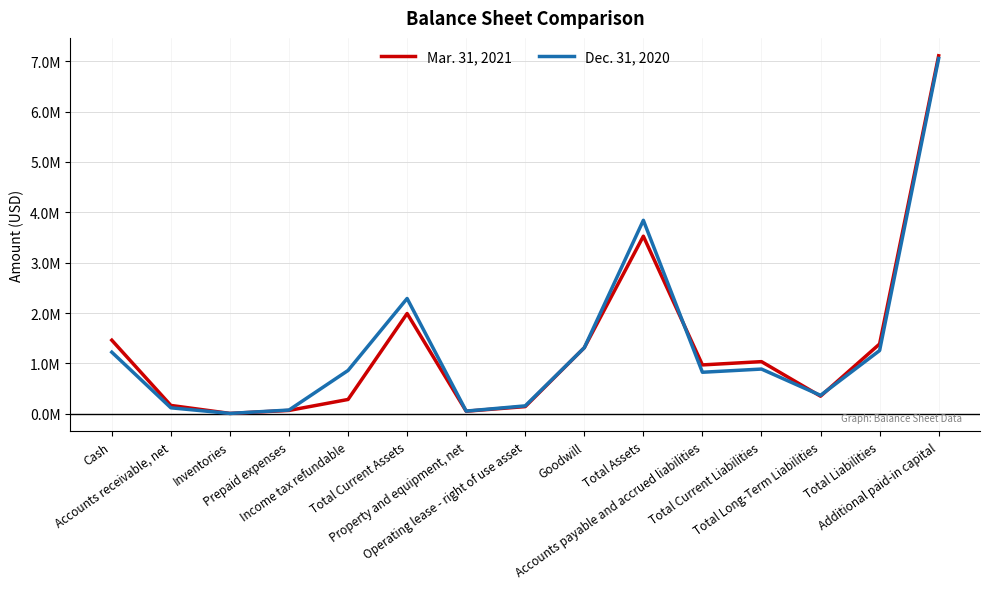

Is this an area chart (filled region under the line)?

No